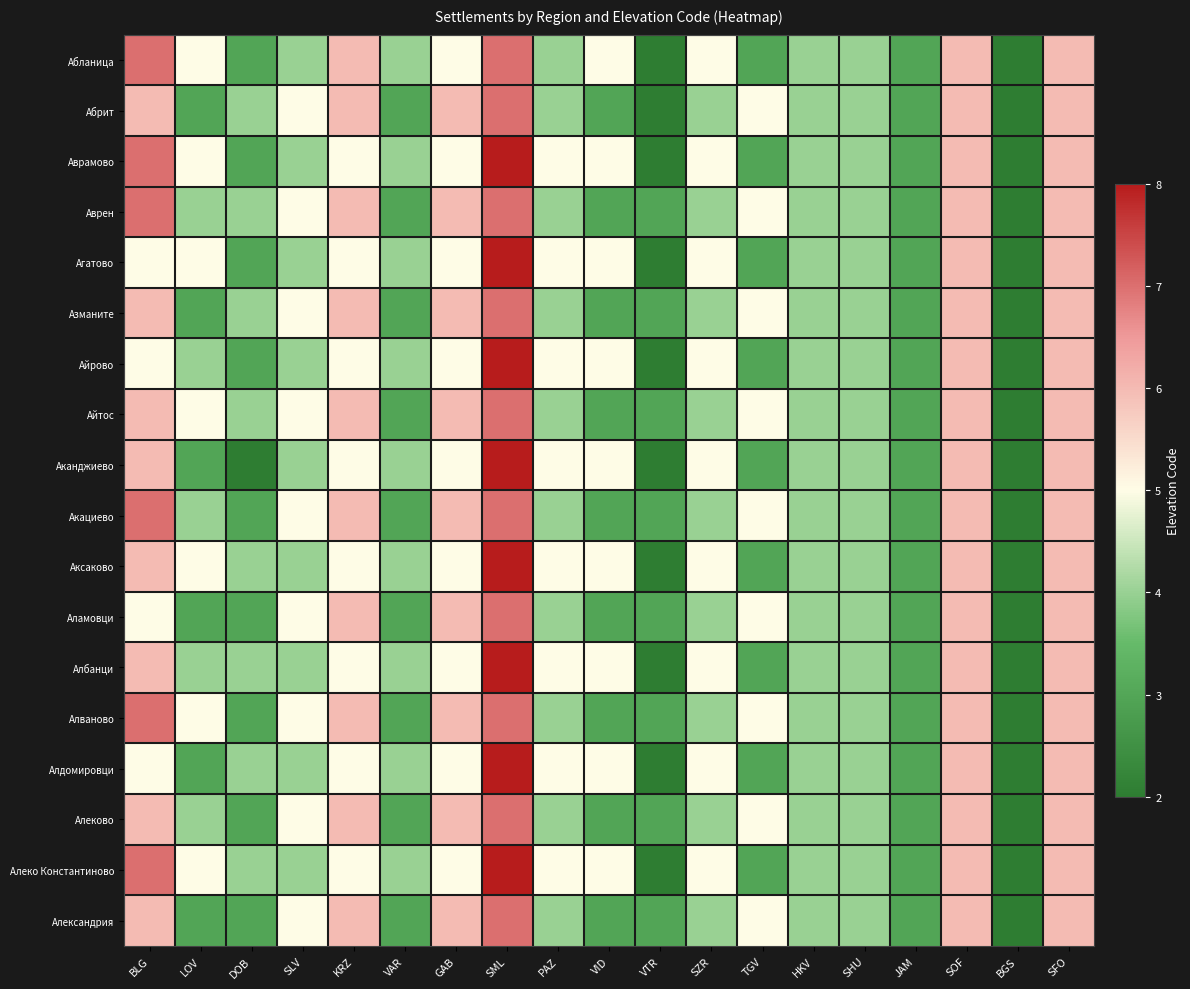

Reading right to left, extract all data points from this chart.

Абланица: SFO=6	BGS=2	SOF=6	JAM=3	SHU=4	HKV=4	TGV=3	SZR=5	VTR=2	VID=5	PAZ=4	SML=7	GAB=5	VAR=4	KRZ=6	SLV=4	DOB=3	LOV=5	BLG=7
Абрит: SFO=6	BGS=2	SOF=6	JAM=3	SHU=4	HKV=4	TGV=5	SZR=4	VTR=2	VID=3	PAZ=4	SML=7	GAB=6	VAR=3	KRZ=6	SLV=5	DOB=4	LOV=3	BLG=6
Аврамово: SFO=6	BGS=2	SOF=6	JAM=3	SHU=4	HKV=4	TGV=3	SZR=5	VTR=2	VID=5	PAZ=5	SML=8	GAB=5	VAR=4	KRZ=5	SLV=4	DOB=3	LOV=5	BLG=7
Аврен: SFO=6	BGS=2	SOF=6	JAM=3	SHU=4	HKV=4	TGV=5	SZR=4	VTR=3	VID=3	PAZ=4	SML=7	GAB=6	VAR=3	KRZ=6	SLV=5	DOB=4	LOV=4	BLG=7
Агатово: SFO=6	BGS=2	SOF=6	JAM=3	SHU=4	HKV=4	TGV=3	SZR=5	VTR=2	VID=5	PAZ=5	SML=8	GAB=5	VAR=4	KRZ=5	SLV=4	DOB=3	LOV=5	BLG=5
Азманите: SFO=6	BGS=2	SOF=6	JAM=3	SHU=4	HKV=4	TGV=5	SZR=4	VTR=3	VID=3	PAZ=4	SML=7	GAB=6	VAR=3	KRZ=6	SLV=5	DOB=4	LOV=3	BLG=6
Айрово: SFO=6	BGS=2	SOF=6	JAM=3	SHU=4	HKV=4	TGV=3	SZR=5	VTR=2	VID=5	PAZ=5	SML=8	GAB=5	VAR=4	KRZ=5	SLV=4	DOB=3	LOV=4	BLG=5
Айтос: SFO=6	BGS=2	SOF=6	JAM=3	SHU=4	HKV=4	TGV=5	SZR=4	VTR=3	VID=3	PAZ=4	SML=7	GAB=6	VAR=3	KRZ=6	SLV=5	DOB=4	LOV=5	BLG=6
Аканджиево: SFO=6	BGS=2	SOF=6	JAM=3	SHU=4	HKV=4	TGV=3	SZR=5	VTR=2	VID=5	PAZ=5	SML=8	GAB=5	VAR=4	KRZ=5	SLV=4	DOB=2	LOV=3	BLG=6
Акациево: SFO=6	BGS=2	SOF=6	JAM=3	SHU=4	HKV=4	TGV=5	SZR=4	VTR=3	VID=3	PAZ=4	SML=7	GAB=6	VAR=3	KRZ=6	SLV=5	DOB=3	LOV=4	BLG=7
Аксаково: SFO=6	BGS=2	SOF=6	JAM=3	SHU=4	HKV=4	TGV=3	SZR=5	VTR=2	VID=5	PAZ=5	SML=8	GAB=5	VAR=4	KRZ=5	SLV=4	DOB=4	LOV=5	BLG=6
Аламовци: SFO=6	BGS=2	SOF=6	JAM=3	SHU=4	HKV=4	TGV=5	SZR=4	VTR=3	VID=3	PAZ=4	SML=7	GAB=6	VAR=3	KRZ=6	SLV=5	DOB=3	LOV=3	BLG=5
Албанци: SFO=6	BGS=2	SOF=6	JAM=3	SHU=4	HKV=4	TGV=3	SZR=5	VTR=2	VID=5	PAZ=5	SML=8	GAB=5	VAR=4	KRZ=5	SLV=4	DOB=4	LOV=4	BLG=6
Алваново: SFO=6	BGS=2	SOF=6	JAM=3	SHU=4	HKV=4	TGV=5	SZR=4	VTR=3	VID=3	PAZ=4	SML=7	GAB=6	VAR=3	KRZ=6	SLV=5	DOB=3	LOV=5	BLG=7
Алдомировци: SFO=6	BGS=2	SOF=6	JAM=3	SHU=4	HKV=4	TGV=3	SZR=5	VTR=2	VID=5	PAZ=5	SML=8	GAB=5	VAR=4	KRZ=5	SLV=4	DOB=4	LOV=3	BLG=5
Алеково: SFO=6	BGS=2	SOF=6	JAM=3	SHU=4	HKV=4	TGV=5	SZR=4	VTR=3	VID=3	PAZ=4	SML=7	GAB=6	VAR=3	KRZ=6	SLV=5	DOB=3	LOV=4	BLG=6
Алеко Константиново: SFO=6	BGS=2	SOF=6	JAM=3	SHU=4	HKV=4	TGV=3	SZR=5	VTR=2	VID=5	PAZ=5	SML=8	GAB=5	VAR=4	KRZ=5	SLV=4	DOB=4	LOV=5	BLG=7
Александрия: SFO=6	BGS=2	SOF=6	JAM=3	SHU=4	HKV=4	TGV=5	SZR=4	VTR=3	VID=3	PAZ=4	SML=7	GAB=6	VAR=3	KRZ=6	SLV=5	DOB=3	LOV=3	BLG=6